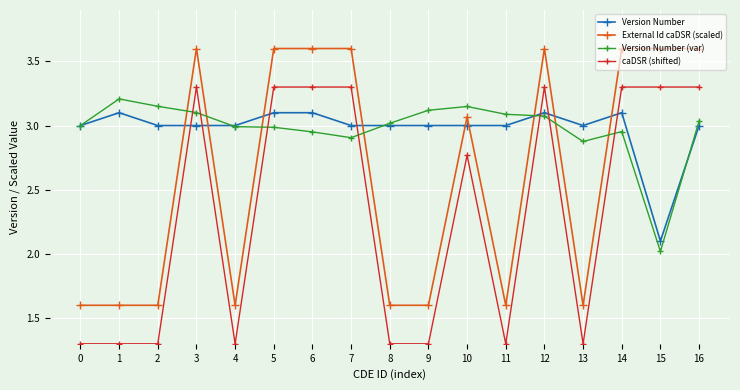

Count the number of data series in this chart.

4